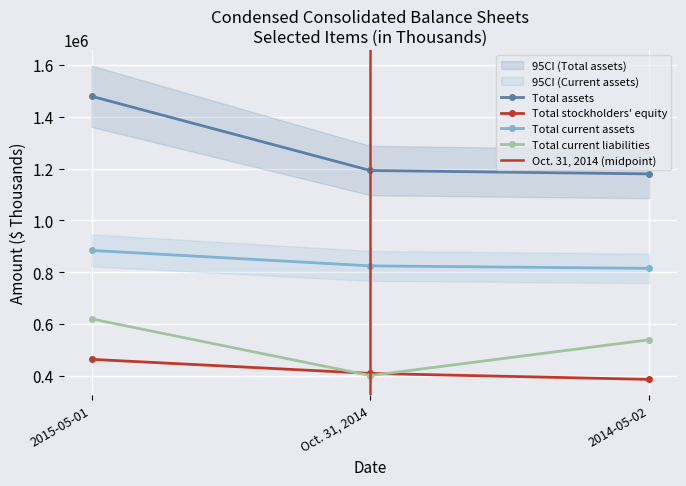

Is the value of Total assets at 2015-05-01 greater than the value of Total current liabilities at 2014-05-02?

Yes